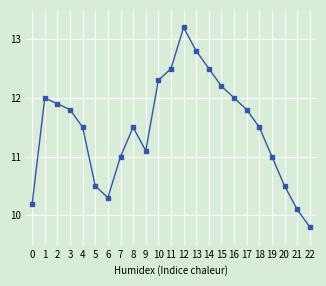

At which category does the data reach its first local peak?

1